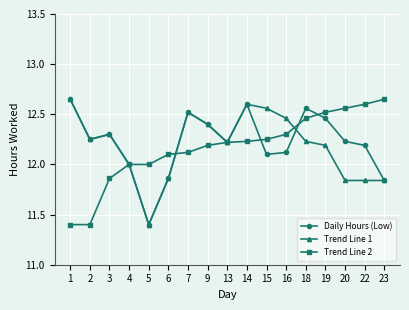

What is the minimum value shown in the chart?

11.4